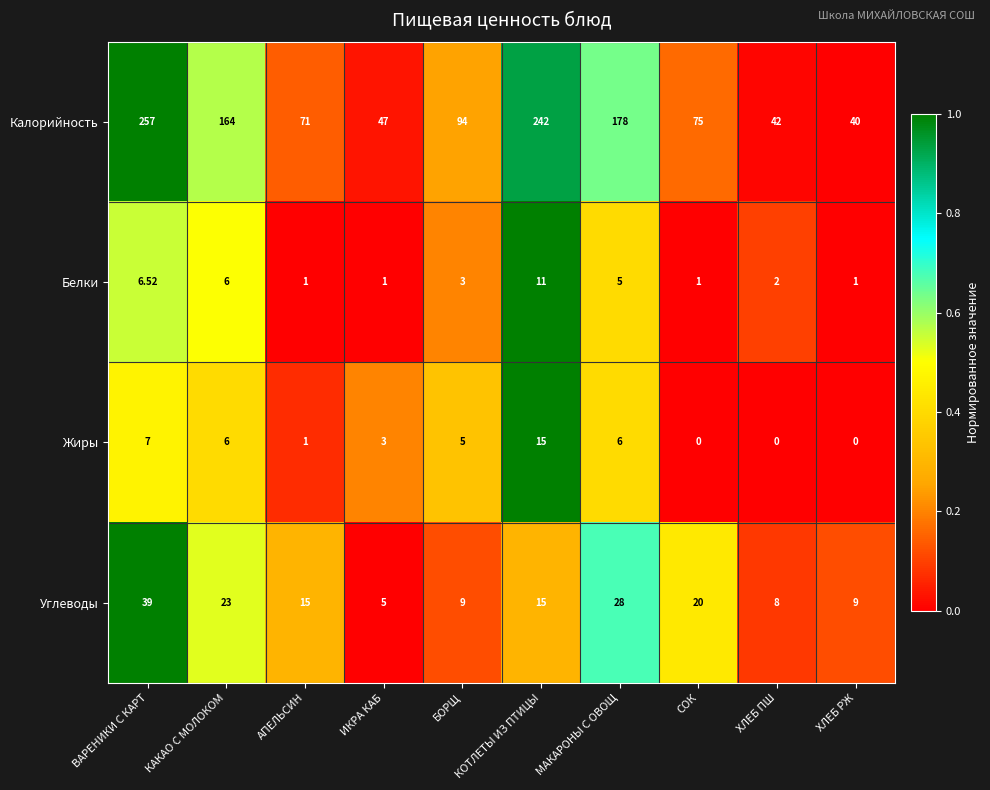

List the series in order of their peak value, lowest first.

Белки, Жиры, Углеводы, Калорийность